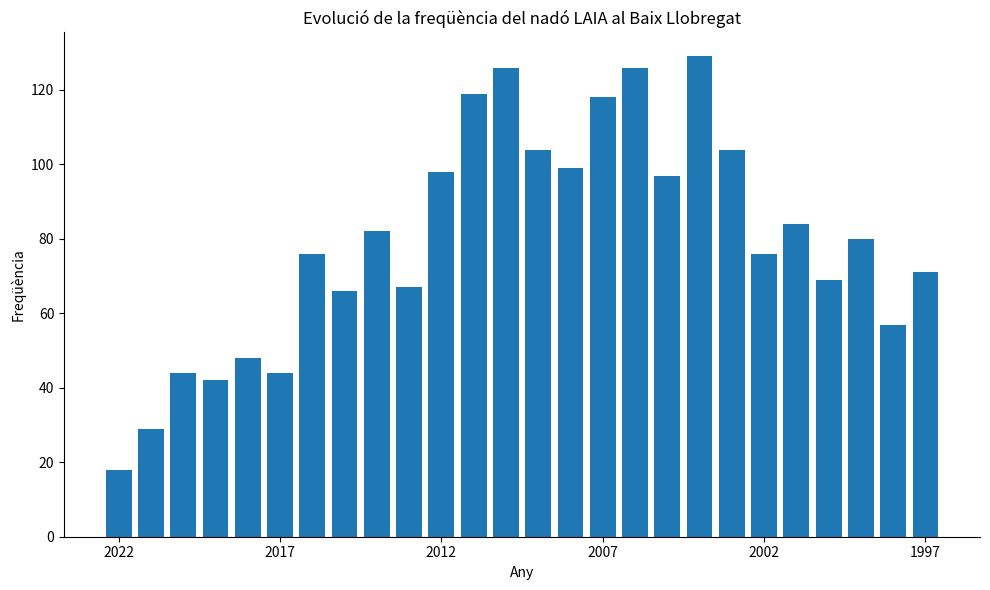

What is the difference between the maximum and minimum values?

111